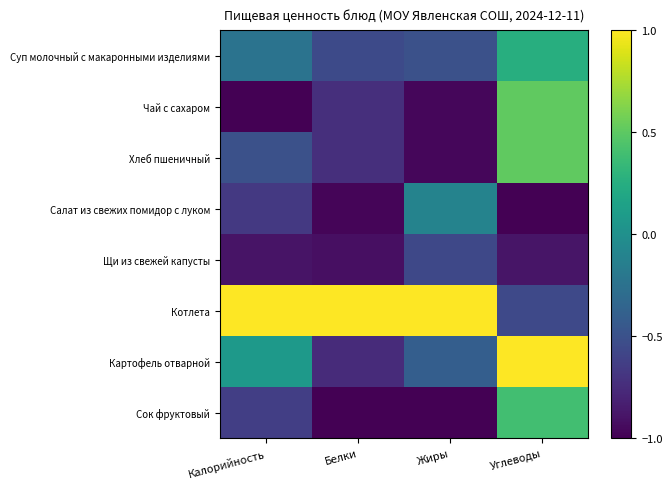

What is the greatest value displayed?

1.0